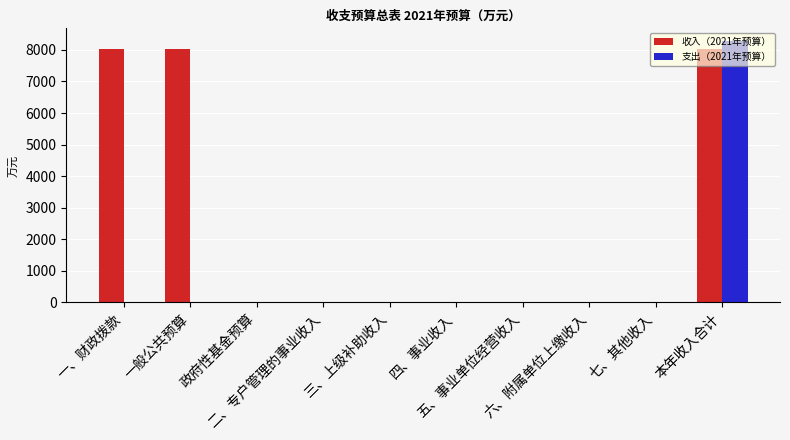

Reading left to right, extract all data points from this chart.

收入（2021年预算）: 8037.7	8037.7	0.0	0.0	0.0	0.0	0.0	0.0	0.0	8037.7
支出（2021年预算）: 0.0	0.0	0.0	0.0	0.0	0.0	0.0	0.0	0.0	8268.7